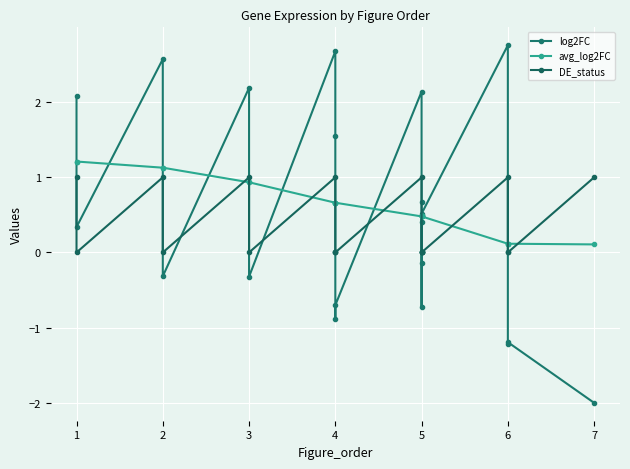

What is the smallest value displayed?

-2.0